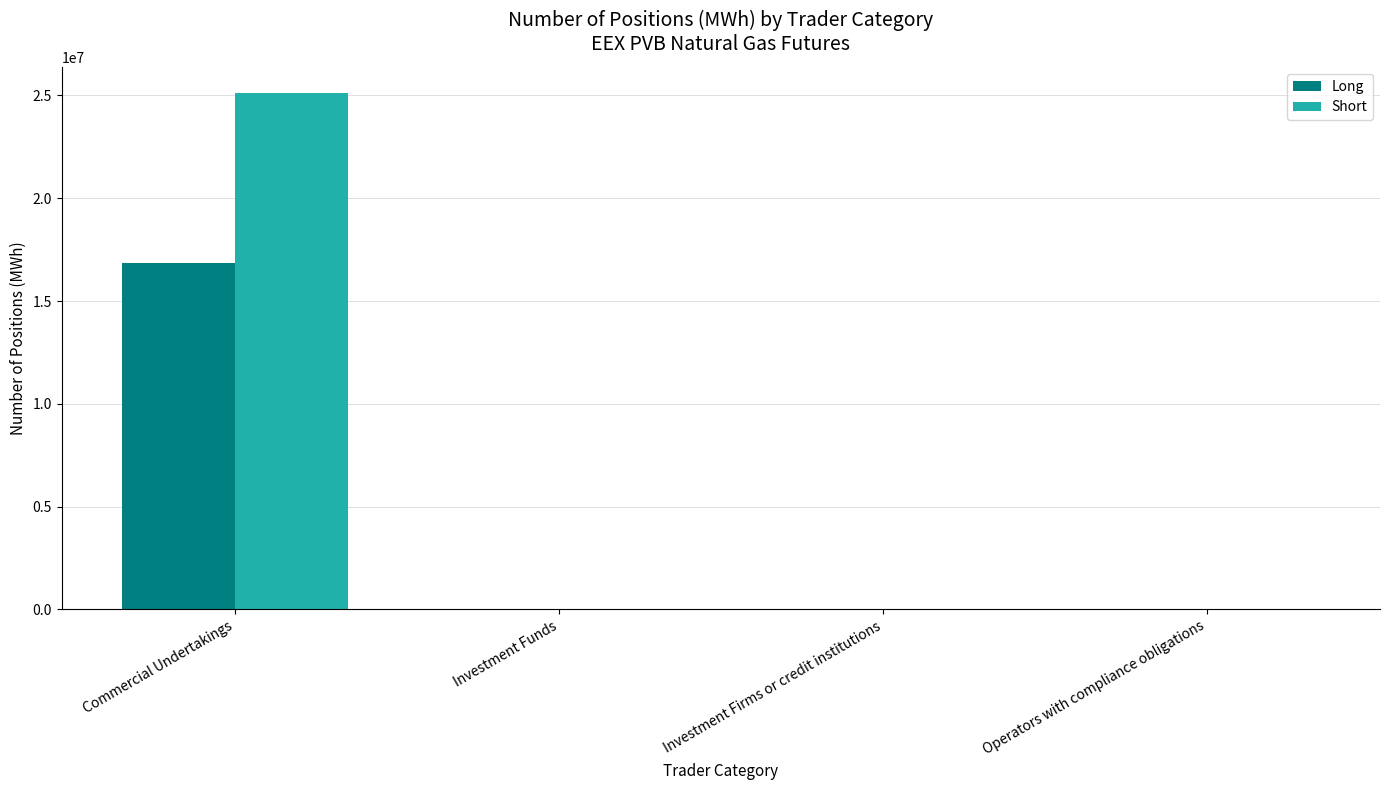

How many data points in Short are above 0?

1